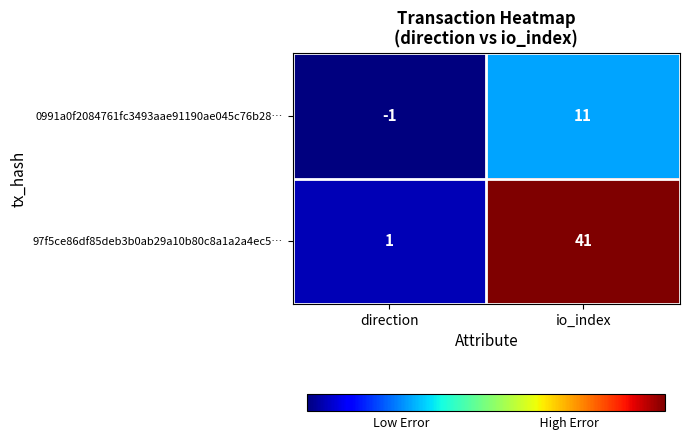

Count the number of categories in the chart.

2